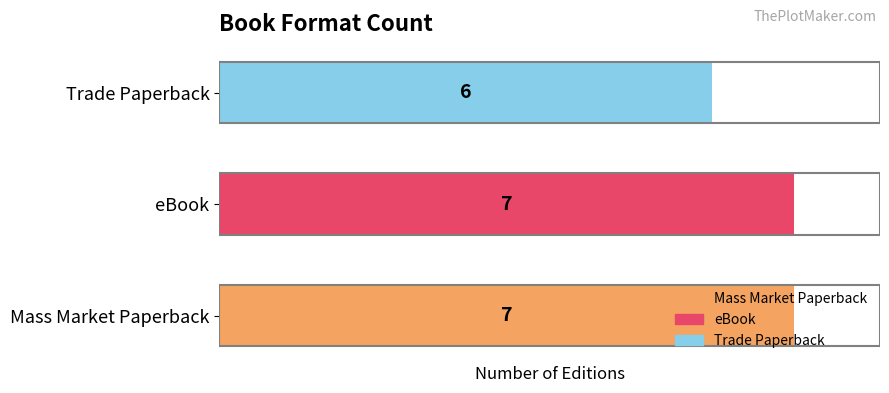

How many bars are there in total?

3